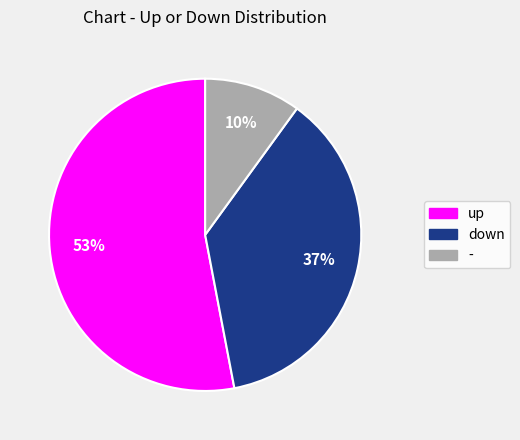

To the nearest percent, what is the difference between the largest and smallest slice percentages?

43%